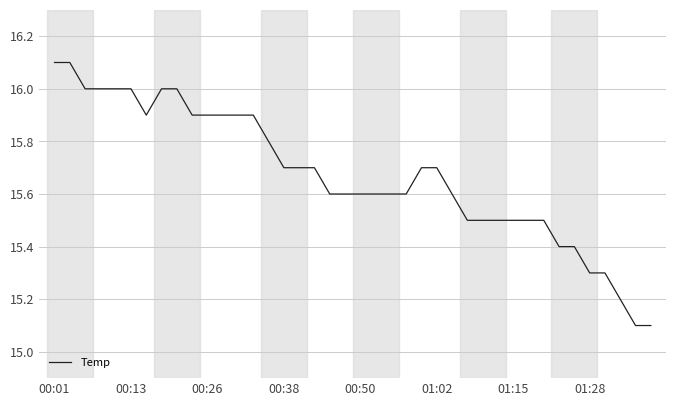

What is the difference between the maximum and minimum values?

1.0